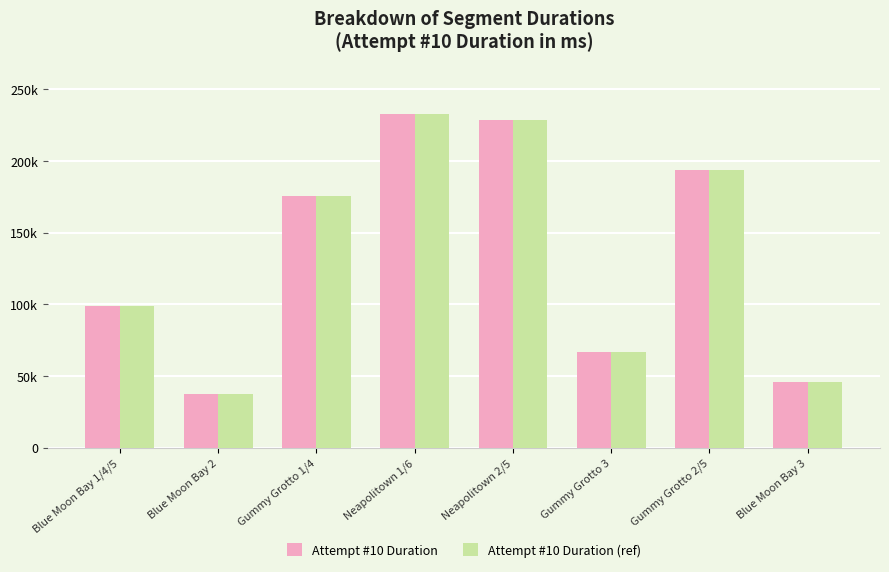

What are all the series names shown in the legend?

Attempt #10 Duration, Attempt #10 Duration (ref)